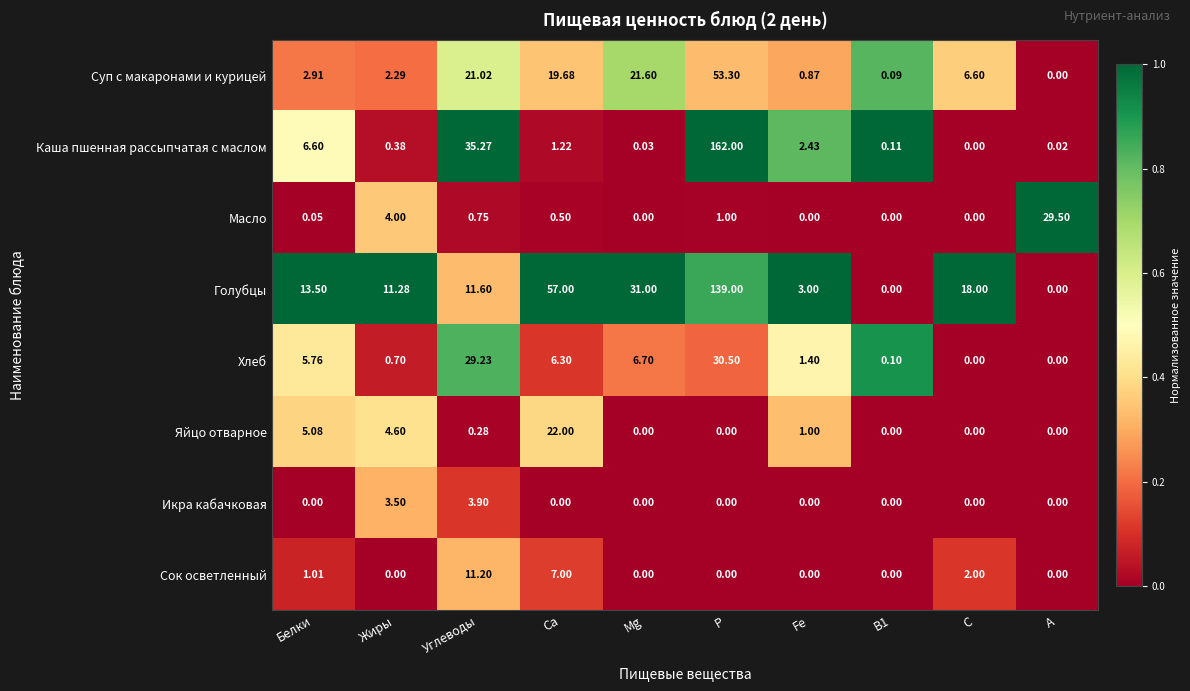

Is the value of Масло at Белки greater than the value of Каша пшенная рассыпчатая с маслом at Белки?

No